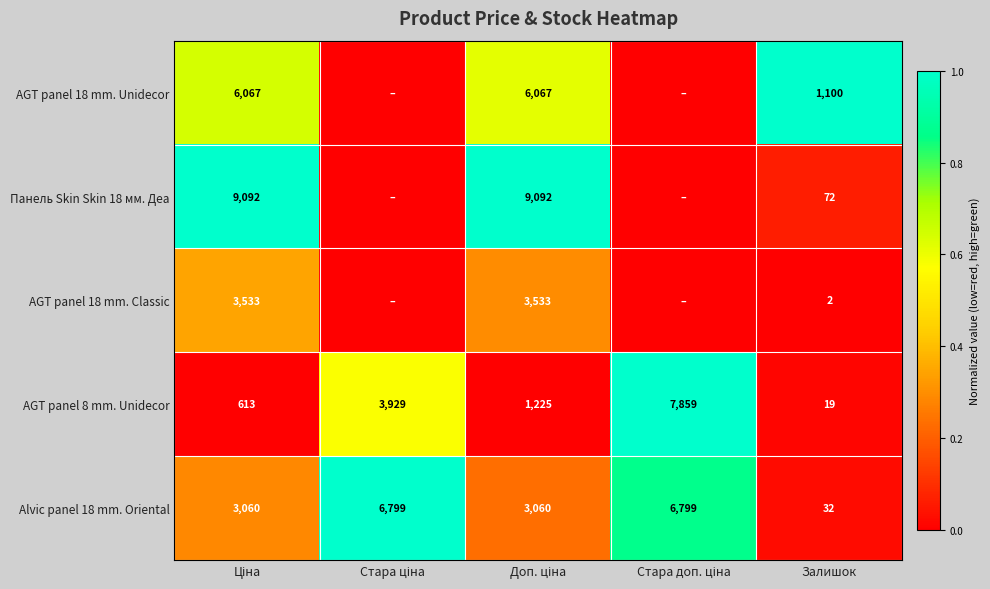

The Панель Skin Skin 18 мм. Деа series shows 72 at Залишок. True or false?

True